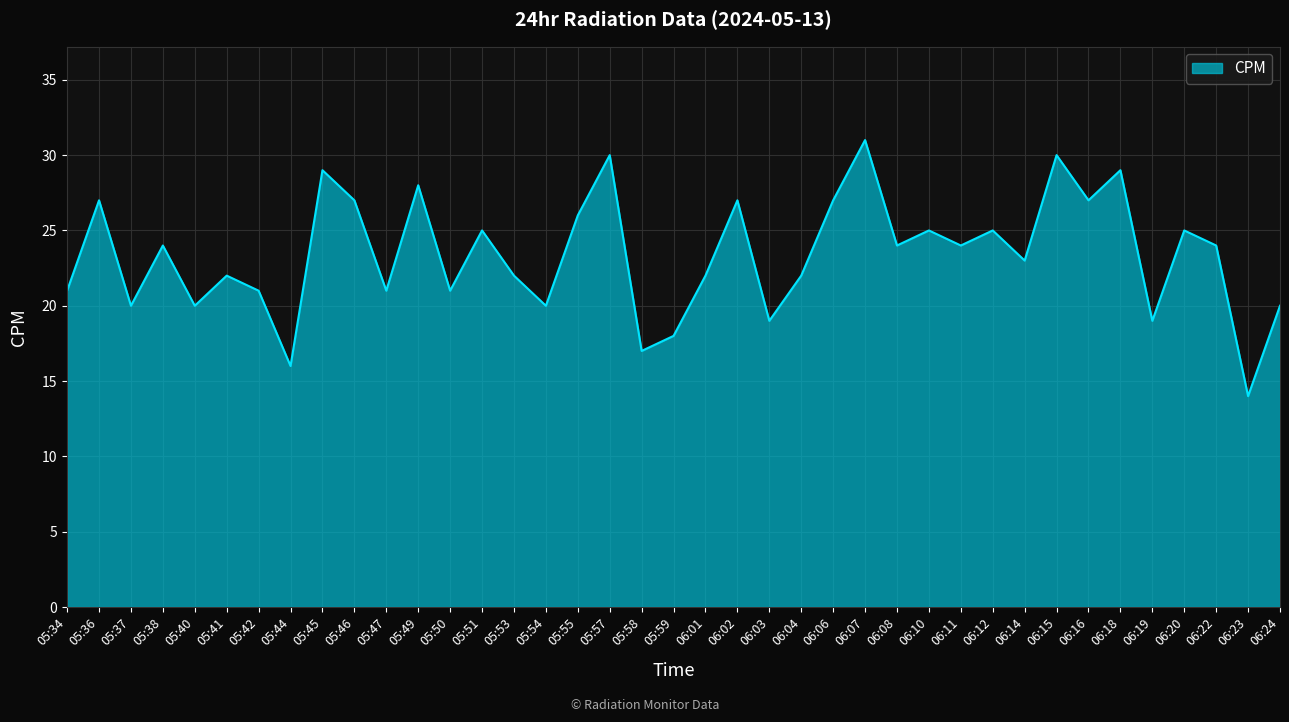

At which category does the chart reach its peak across all series?

06:07